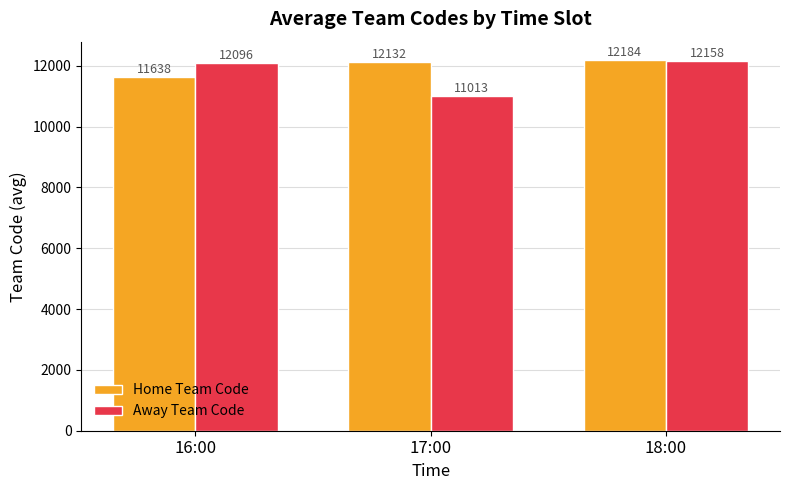

How many bars are there in total?

6